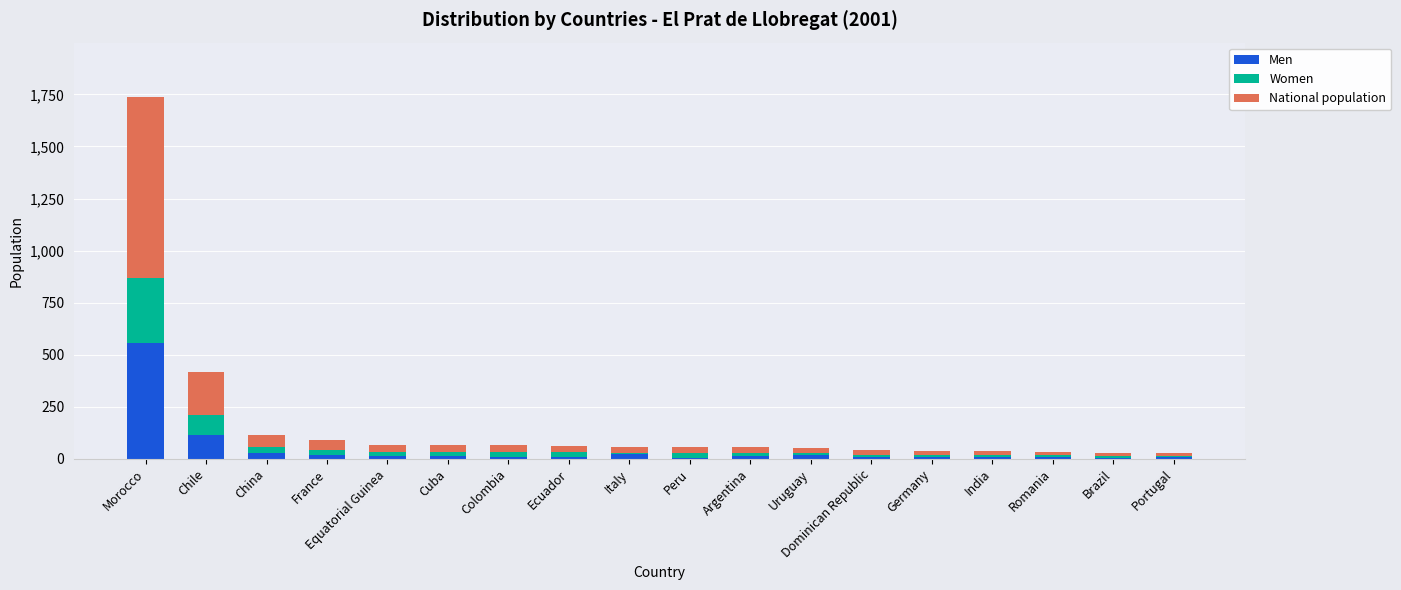

What is the maximum value for Men?

558